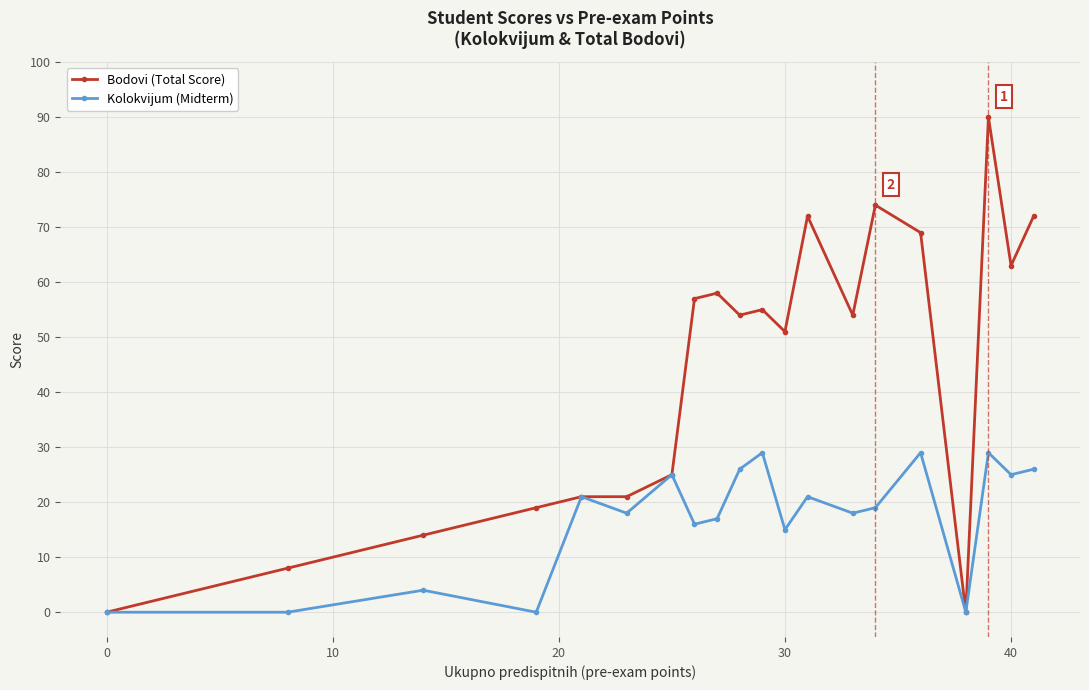

How many data points does each series have?

20